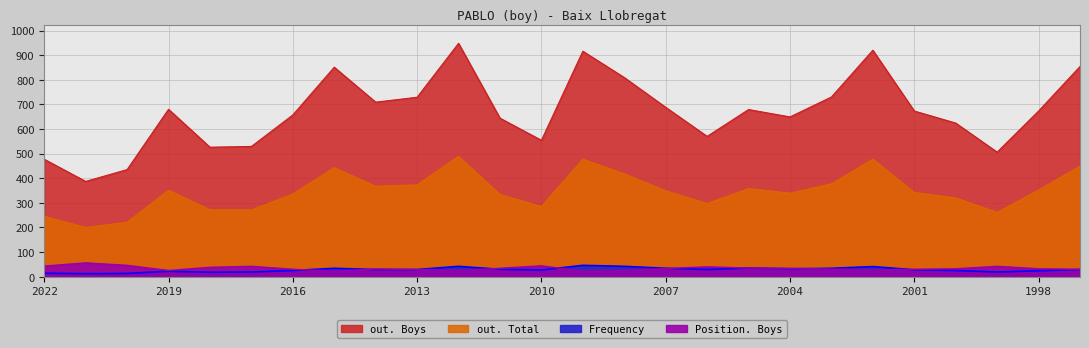

At which category does Position. Boys reach its first local peak?

2021